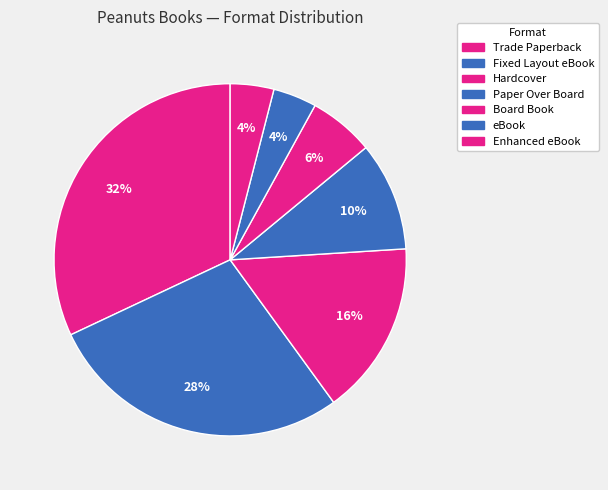

How many segments does this pie chart have?

7